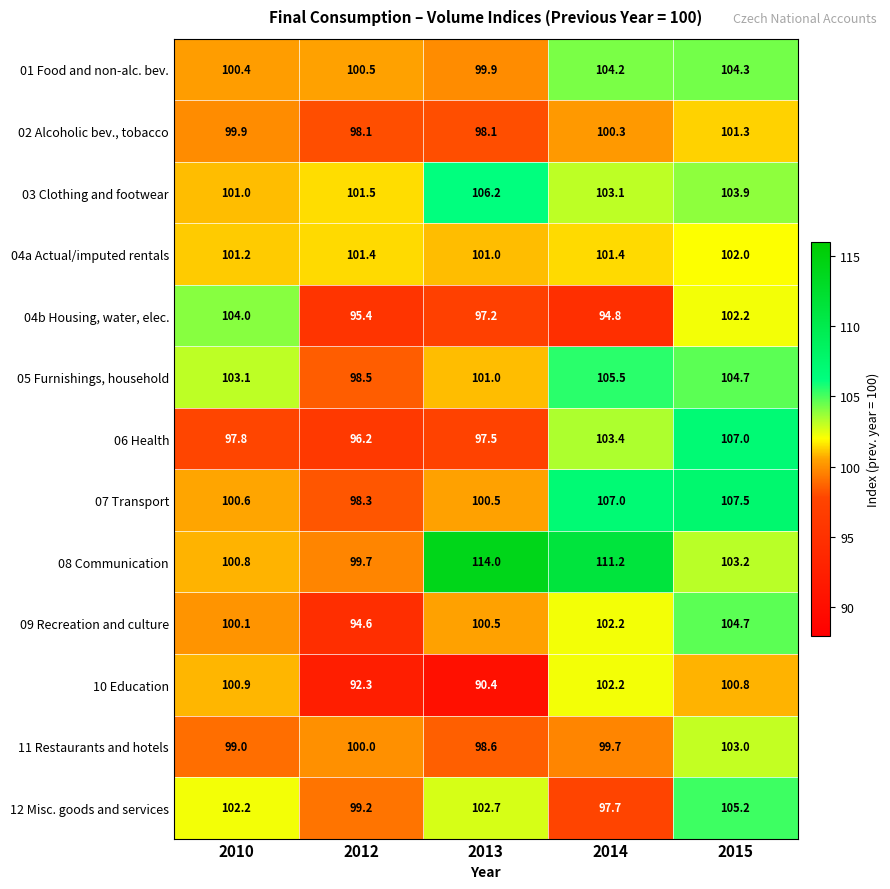

What is the average value of the 10 Education series?

97.3